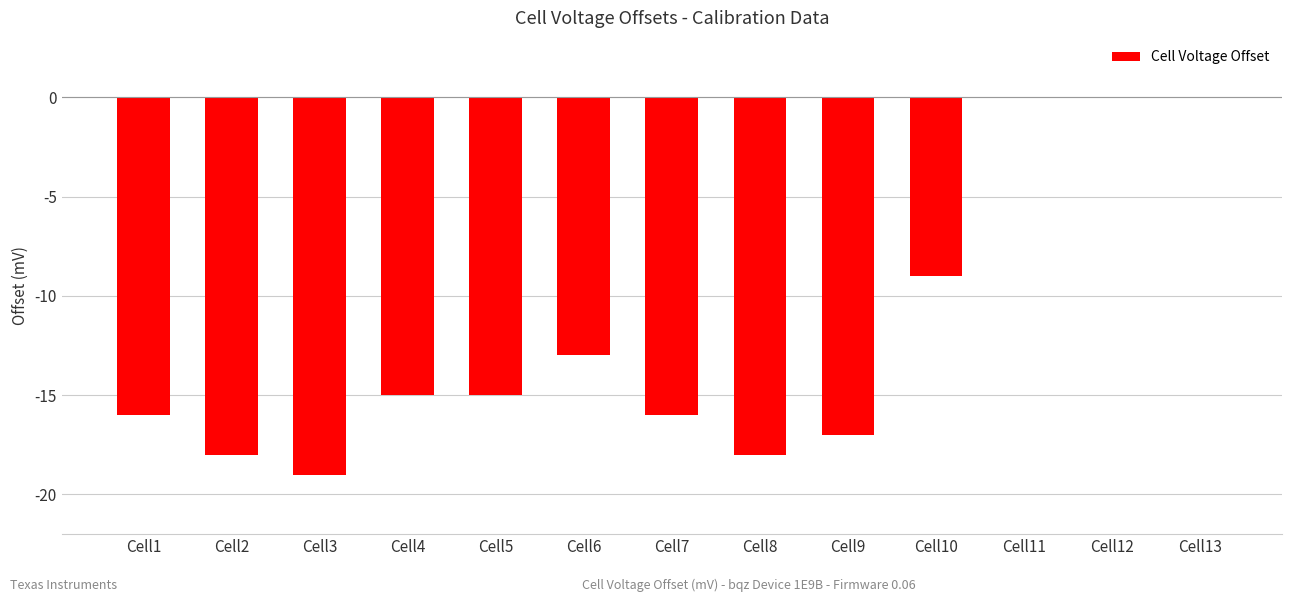

How many series are shown in this chart?

1